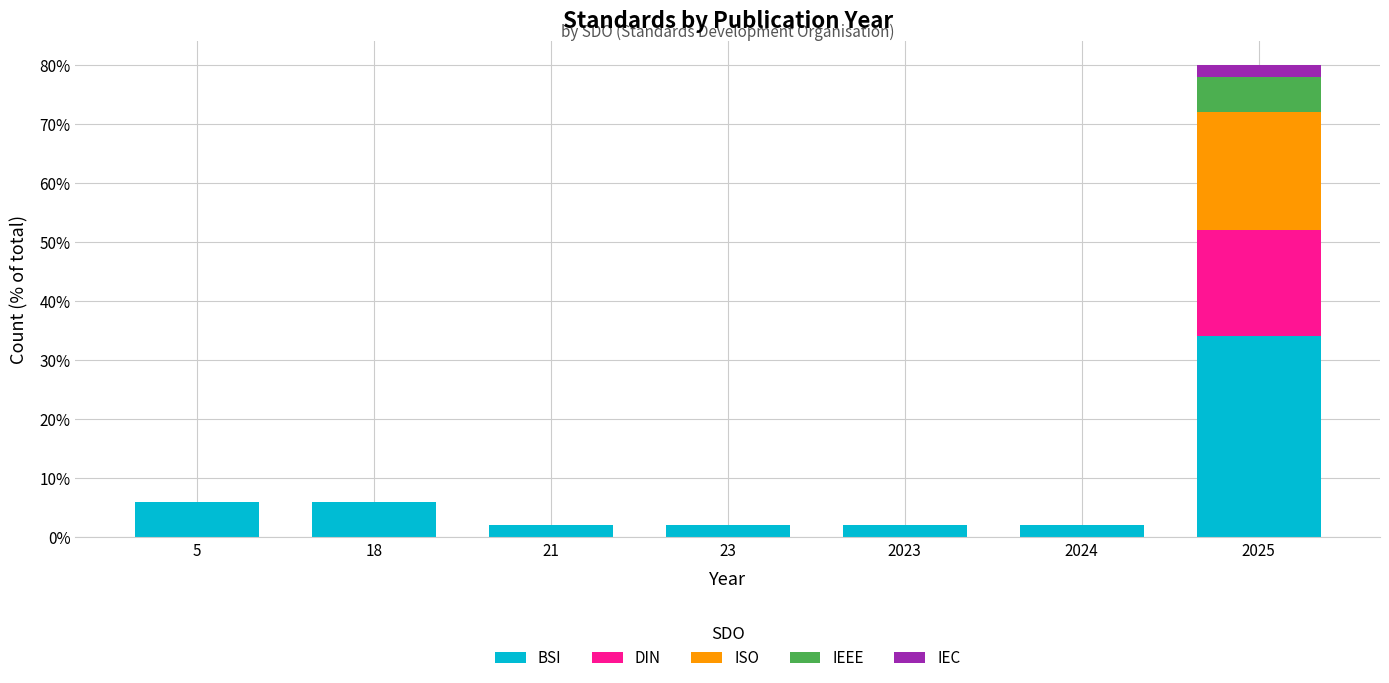

True or false: BSI has a value of 2 at 2024.

True